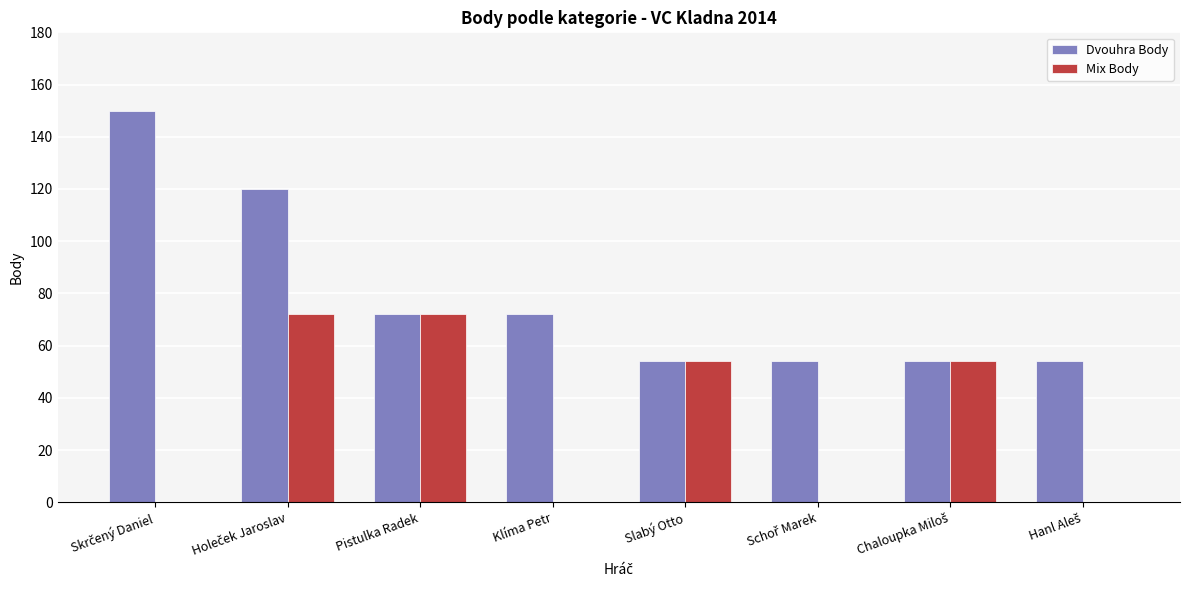

The value of Dvouhra Body at Pistulka Radek is 72. True or false?

True